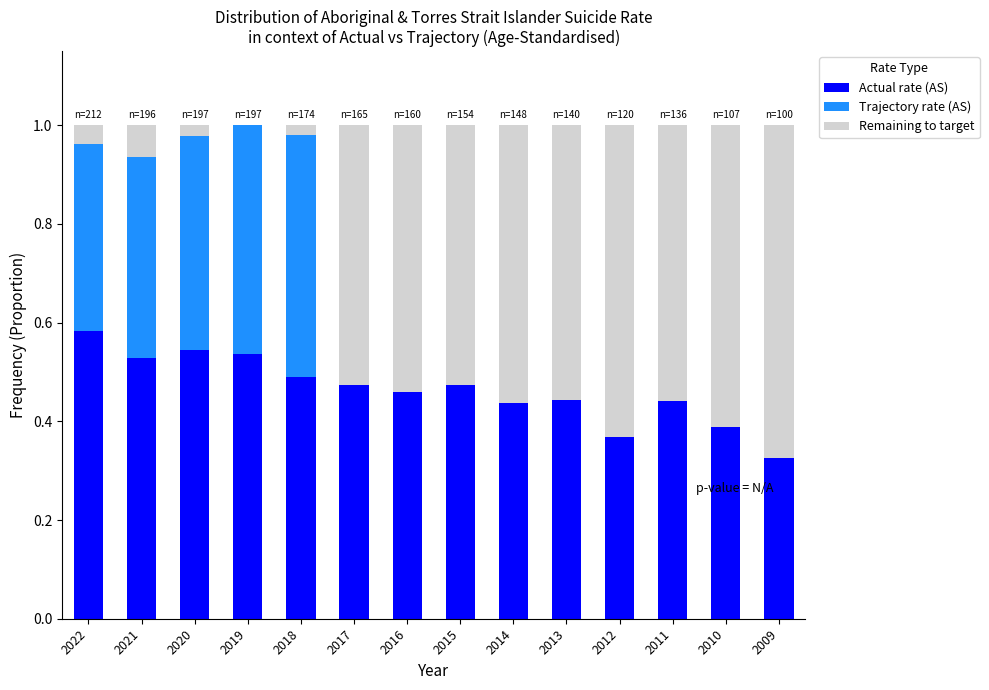

The value of Actual rate (AS) at 2010 is 0.2. True or false?

False